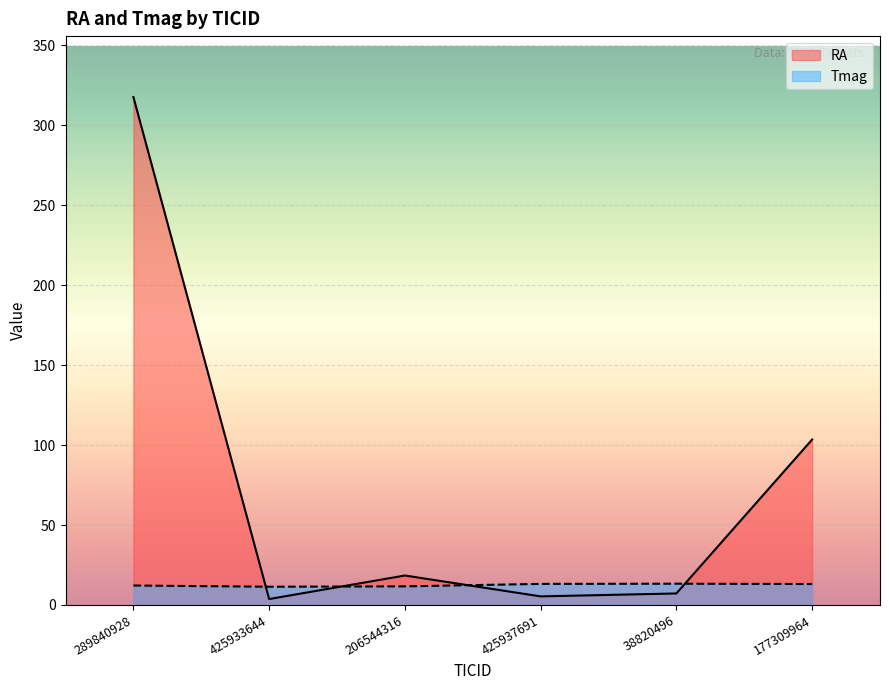

How many values in the RA series exceed 18?

3